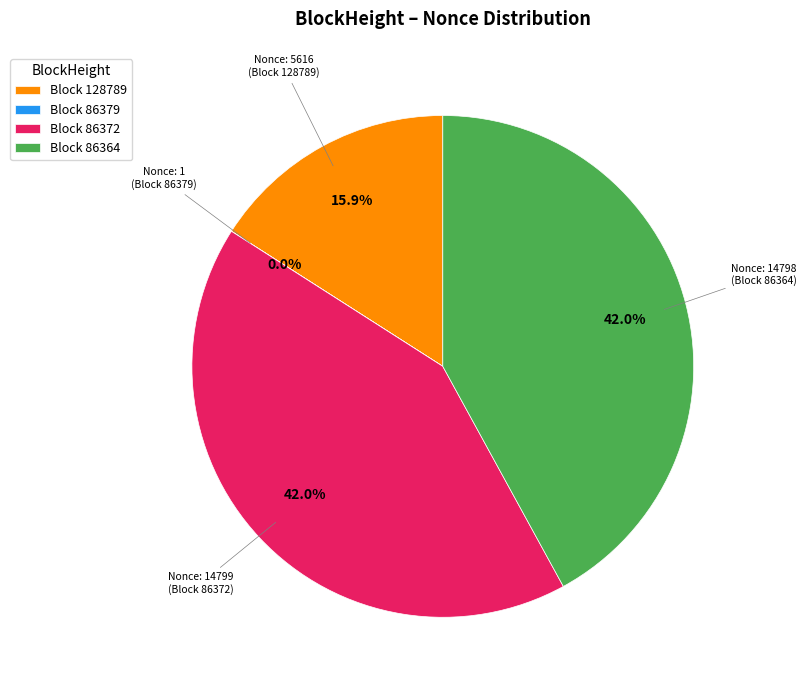

Is the sum of Block 128789 and Block 86372 greater than half?

Yes